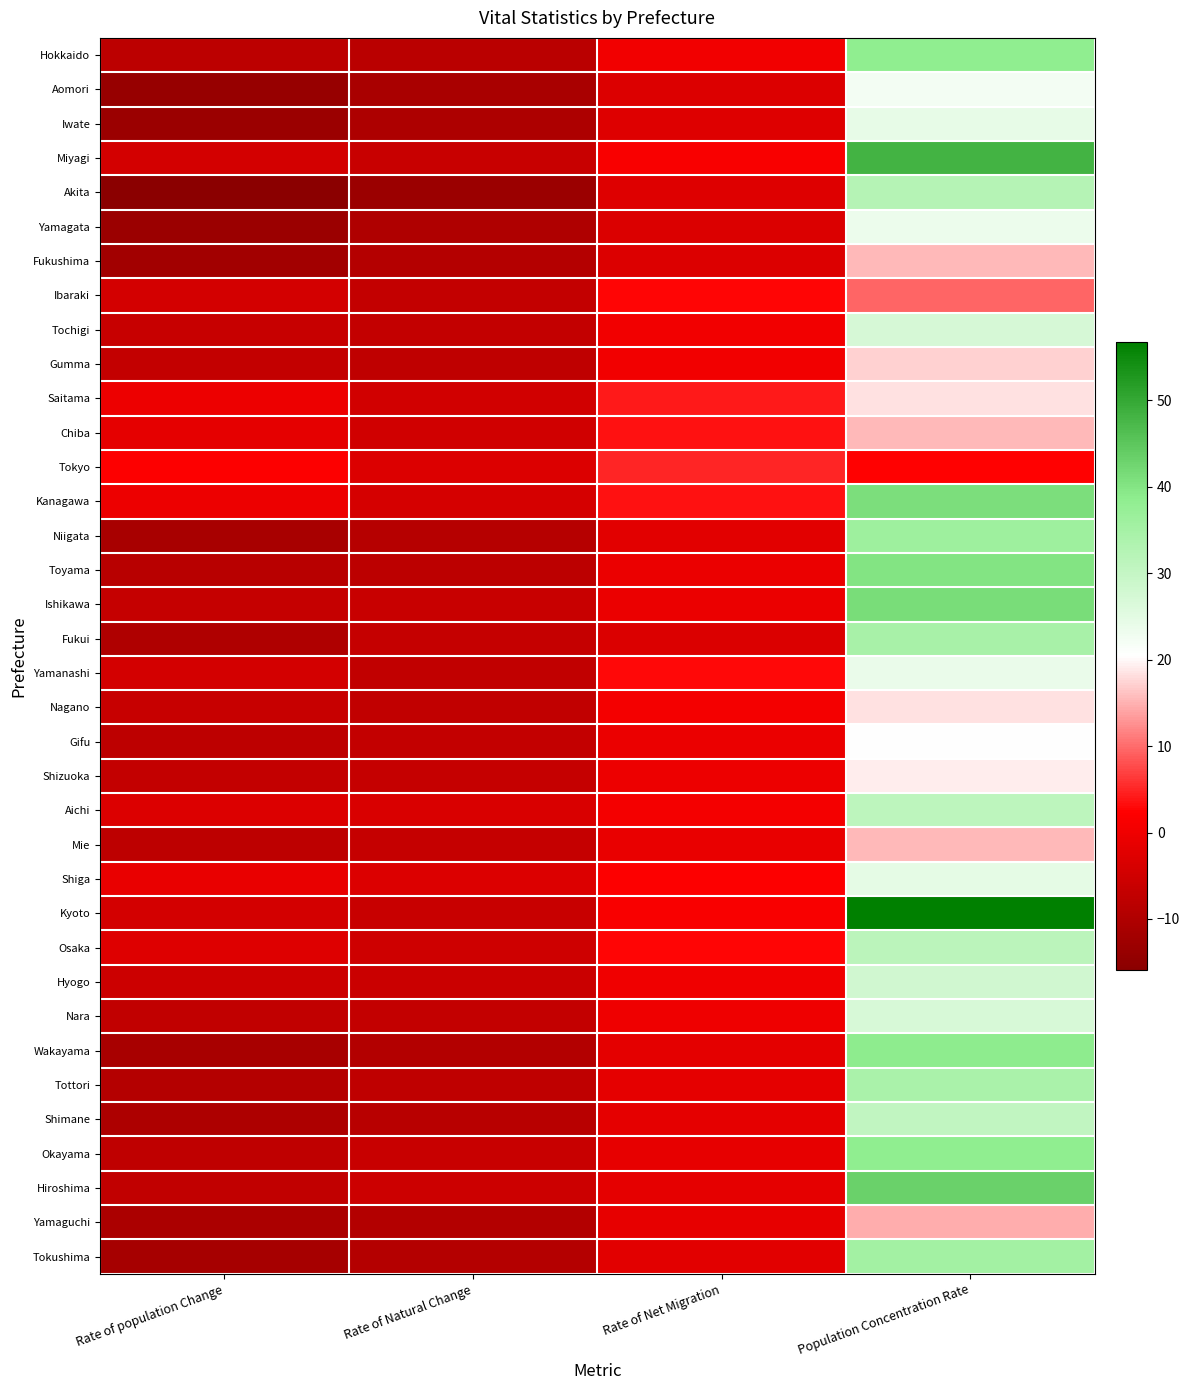

Which category has the lowest value across all series?

Rate of population Change